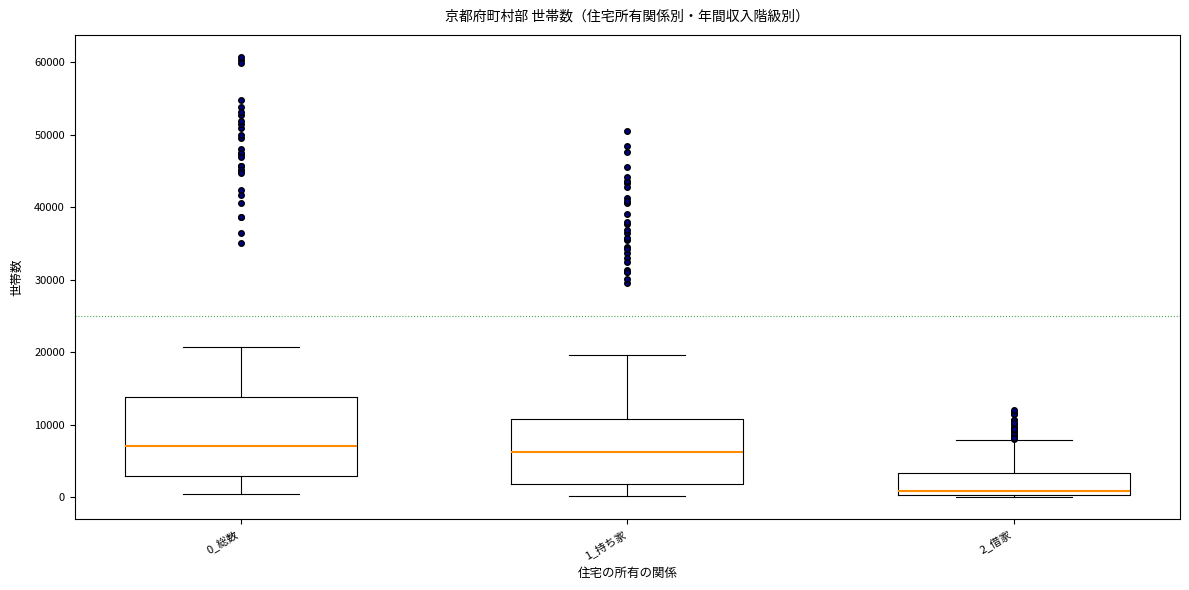

Where does the lower whisker of the box for 1_持ち家 end on the y-axis? The values are not printed on the chart, so give them approximately, as read against the axis.

0